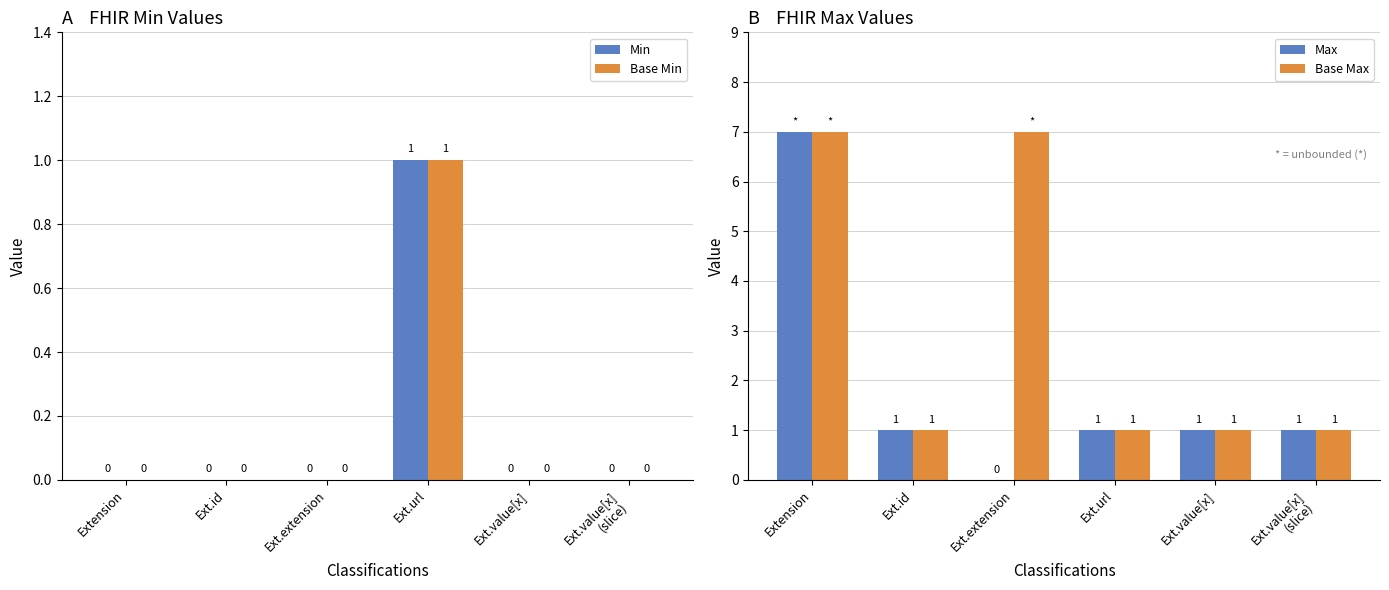

Reading left to right, transcribe all the data shown in this chart.

Min: Extension=0	Ext.id=0	Ext.extension=0	Ext.url=1	Ext.value[x]=0	Ext.value[x]
(slice)=0
Base Min: Extension=0	Ext.id=0	Ext.extension=0	Ext.url=1	Ext.value[x]=0	Ext.value[x]
(slice)=0
Max: Extension=7	Ext.id=1	Ext.extension=0	Ext.url=1	Ext.value[x]=1	Ext.value[x]
(slice)=1
Base Max: Extension=7	Ext.id=1	Ext.extension=7	Ext.url=1	Ext.value[x]=1	Ext.value[x]
(slice)=1